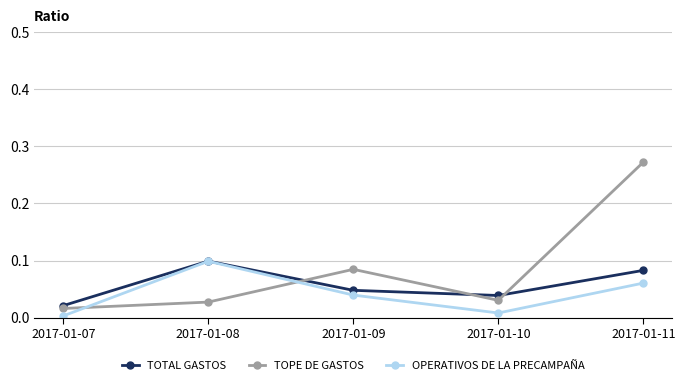

True or false: OPERATIVOS DE LA PRECAMPAÑA and TOPE DE GASTOS cross at least once.

True